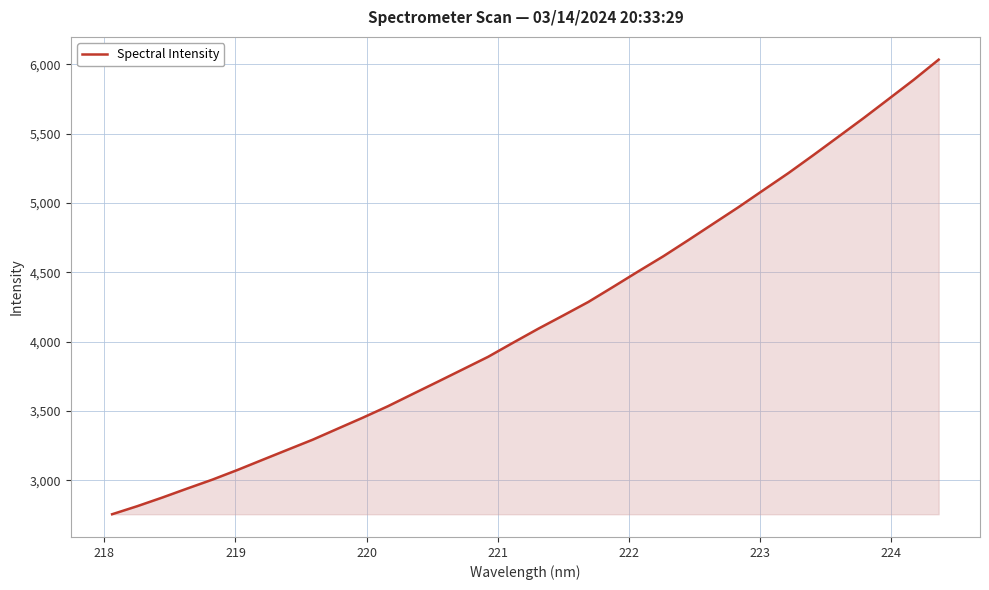

What is the smallest value displayed?

2755.9